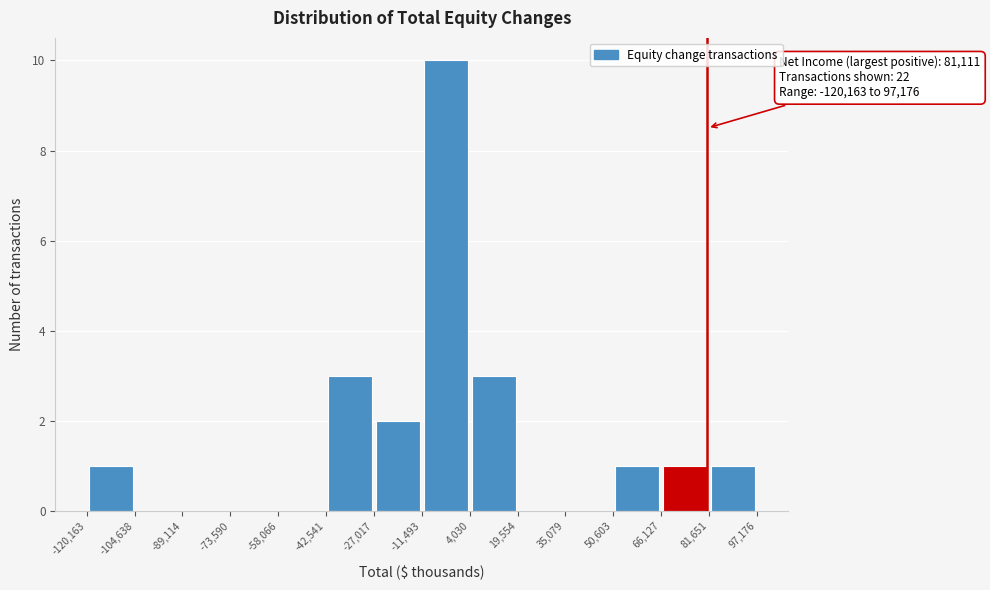

Over which range of the x-axis is the bar tallest?

-11,493 to 4,030